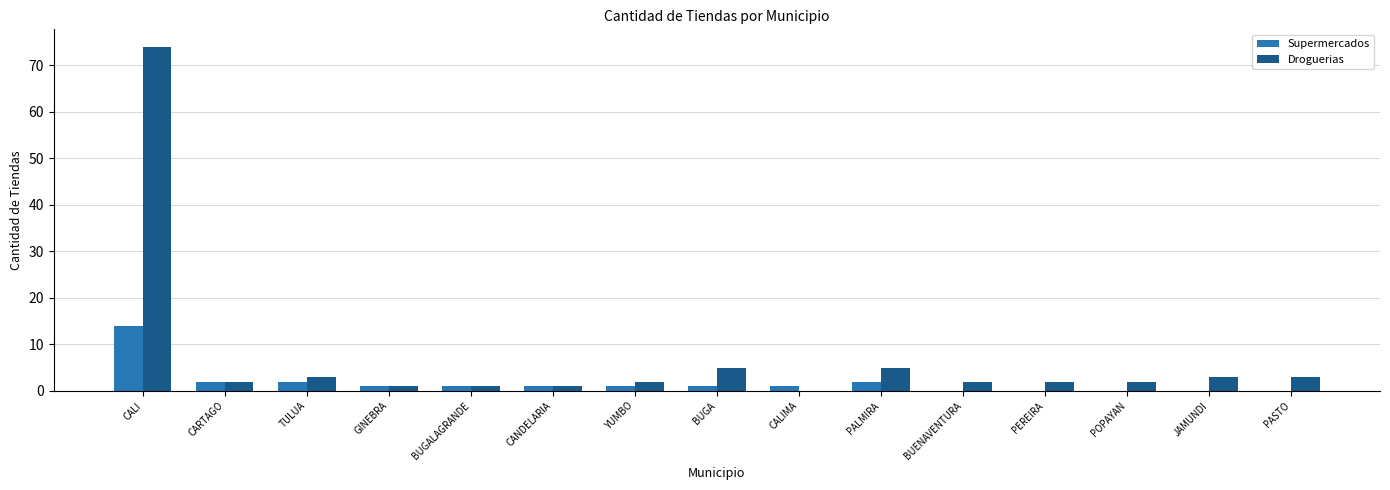

Reading left to right, what are all the values shown in this chart?

Supermercados: 14	2	2	1	1	1	1	1	1	2	0	0	0	0	0
Droguerias: 74	2	3	1	1	1	2	5	0	5	2	2	2	3	3